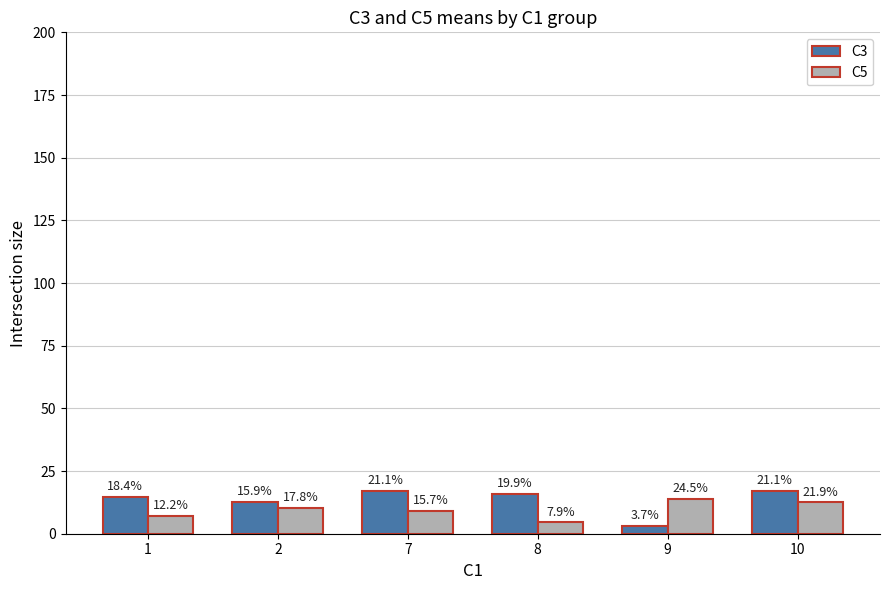

Reading right to left, list all the values displayed in this chart.

C3: 10=17.0	9=3.0	8=16.0	7=17.0	2=12.8	1=14.8
C5: 10=12.5	9=14.0	8=4.5	7=9.0	2=10.2	1=7.0